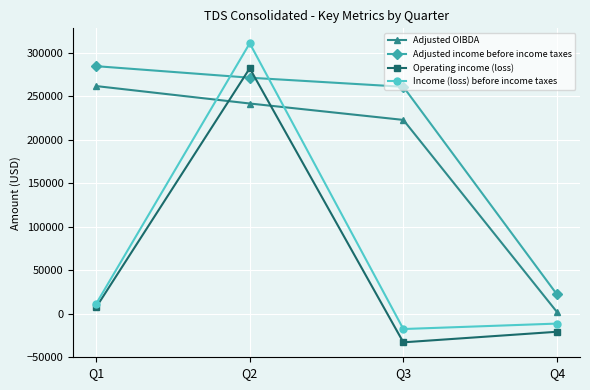

Reading left to right, what are all the values shown in this chart?

Adjusted OIBDA: 261778	241715	222831	1818
Adjusted income before income taxes: 284675	271404	260937	22054
Operating income (loss): 7154	282227	-33085	-20937
Income (loss) before income taxes: 11169	311004	-17785	-11524